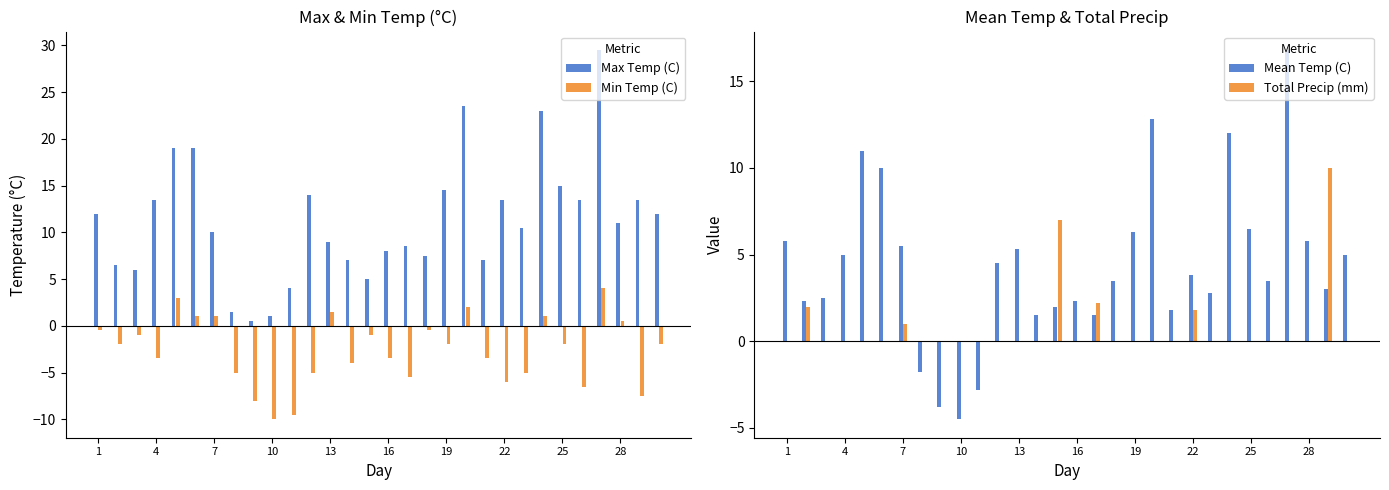

Is it true that Max Temp (C) equals 0.9 at 25?

False